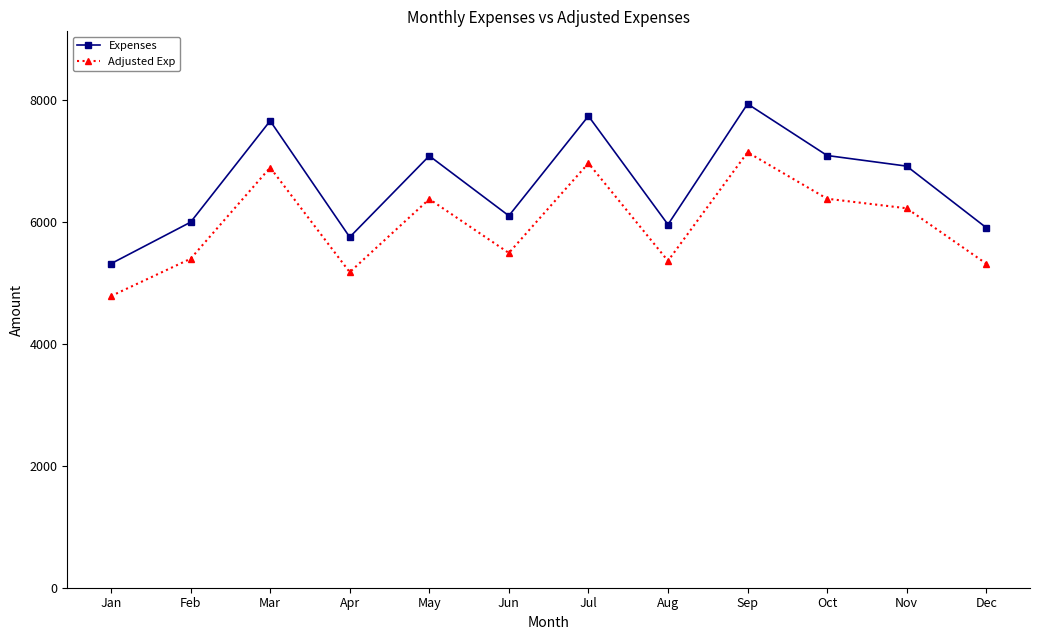

At Mar, list the series in order from largest to smallest.

Expenses, Adjusted Exp